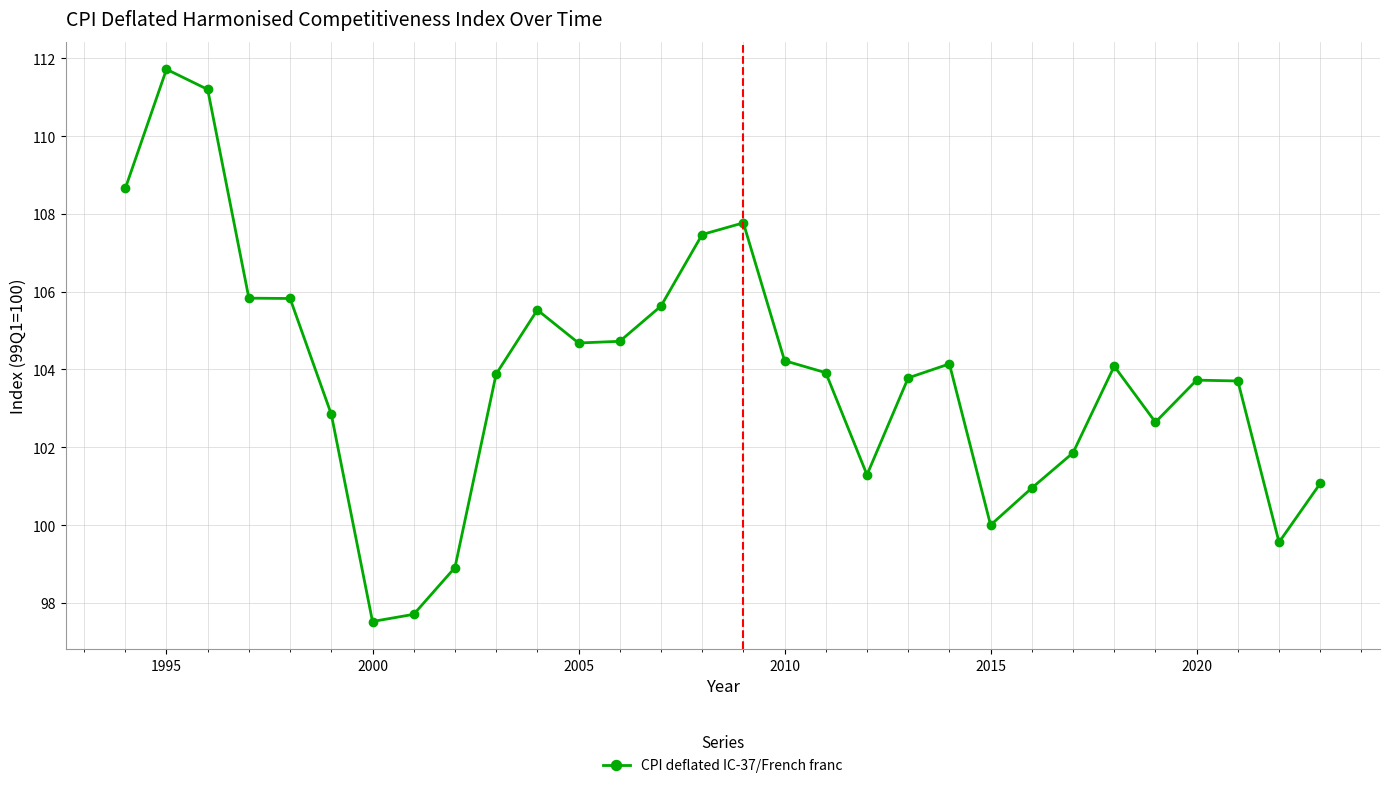

True or false: the data has more than 1 interior local peaks.

True